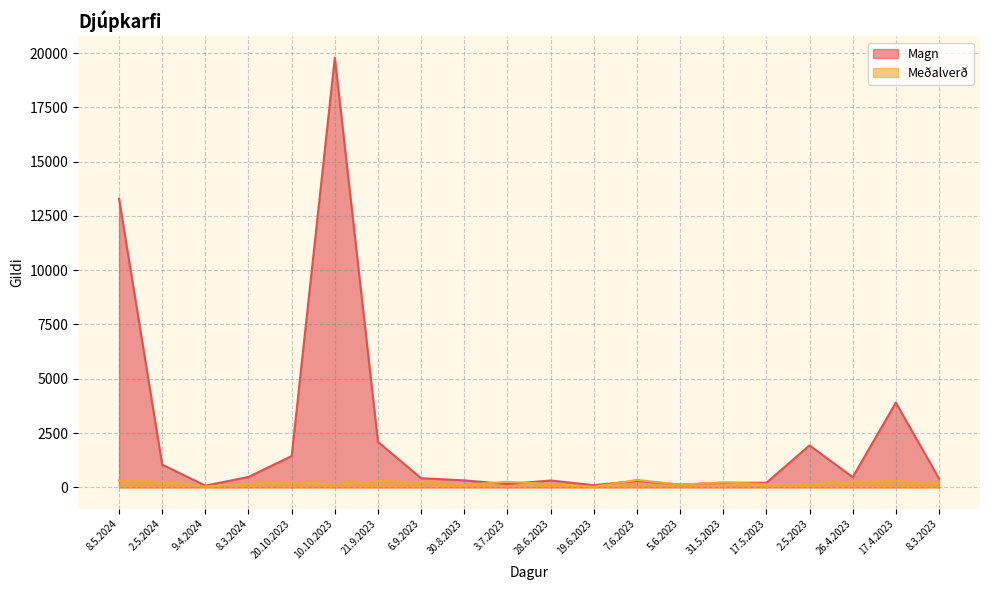

How many interior local peaks does the Magn series have?

6